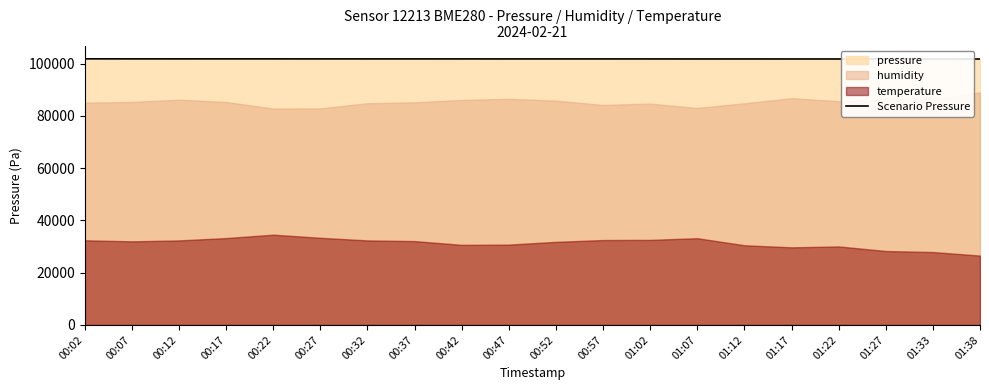

Does the chart have visible grid lines?

No